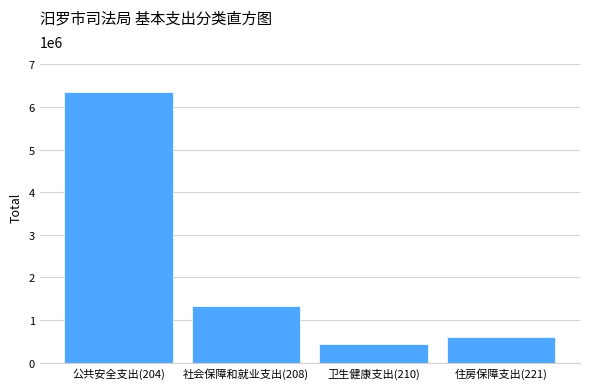

Reading left to right, extract all data points from this chart.

公共安全支出(204)=6361465.3	社会保障和就业支出(208)=1322355.0	卫生健康支出(210)=427537.1	住房保障支出(221)=603581.8